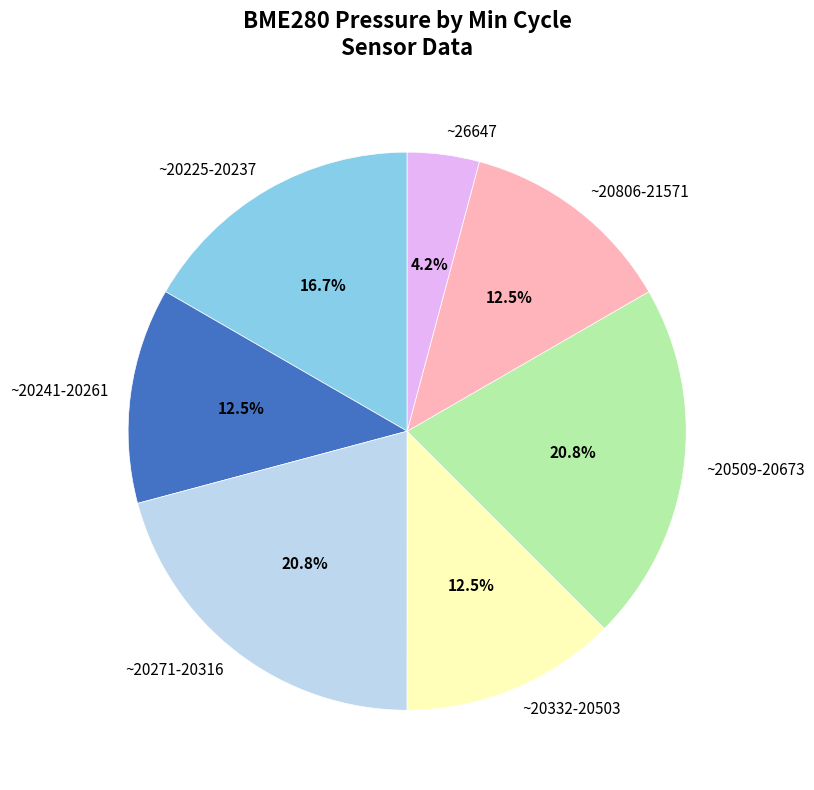

Which slice is the smallest?

~26647